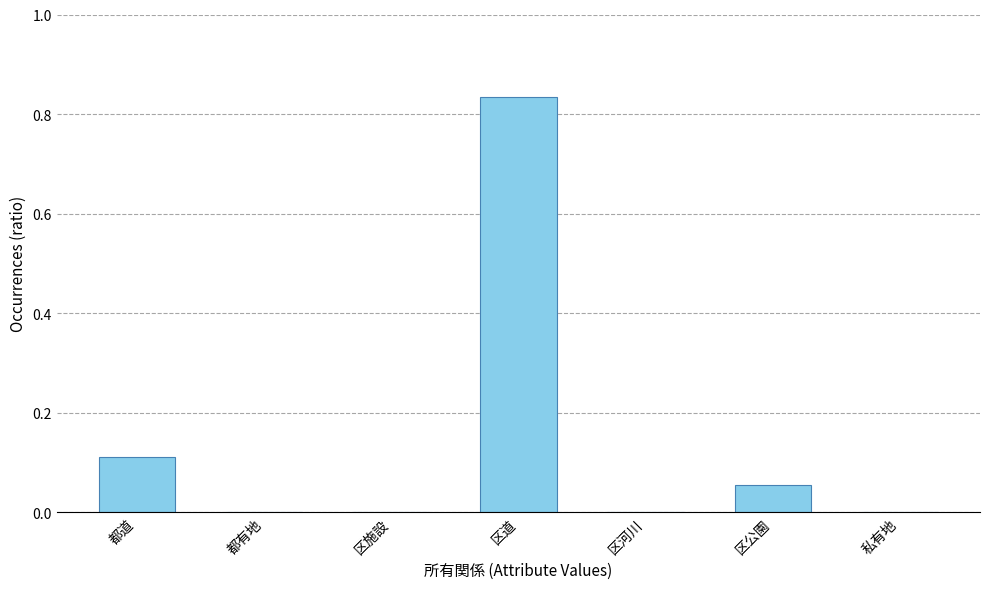

Which label corresponds to the largest value in the chart?

区道